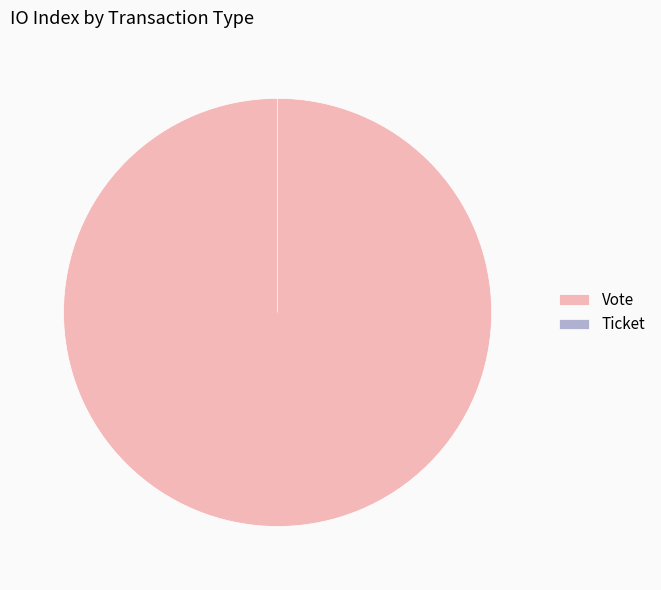

Which slice represents more than half of the pie?

Vote